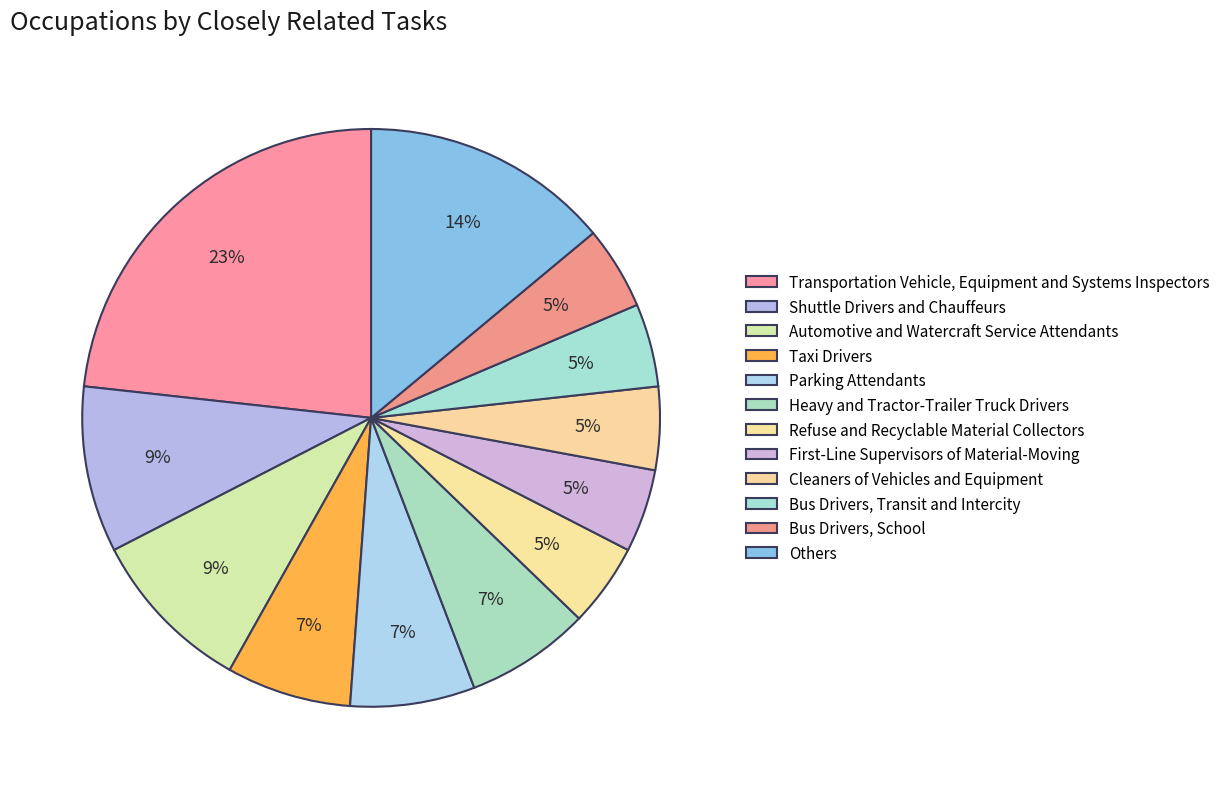

To the nearest percent, what percentage of the pie is Shuttle Drivers and Chauffeurs?

9%